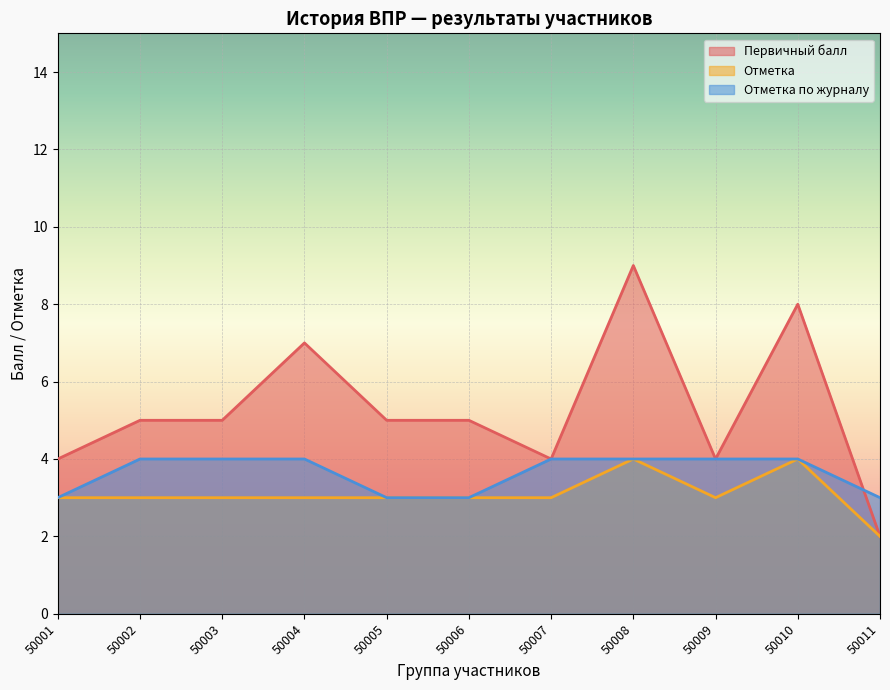

What is the spread (max minus min) of values at 50009?

1